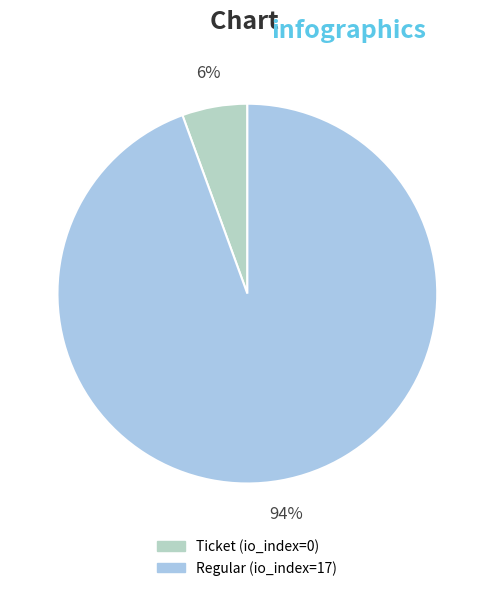

Is the sum of Regular (io_index=17) and Ticket (io_index=0) greater than half?

Yes